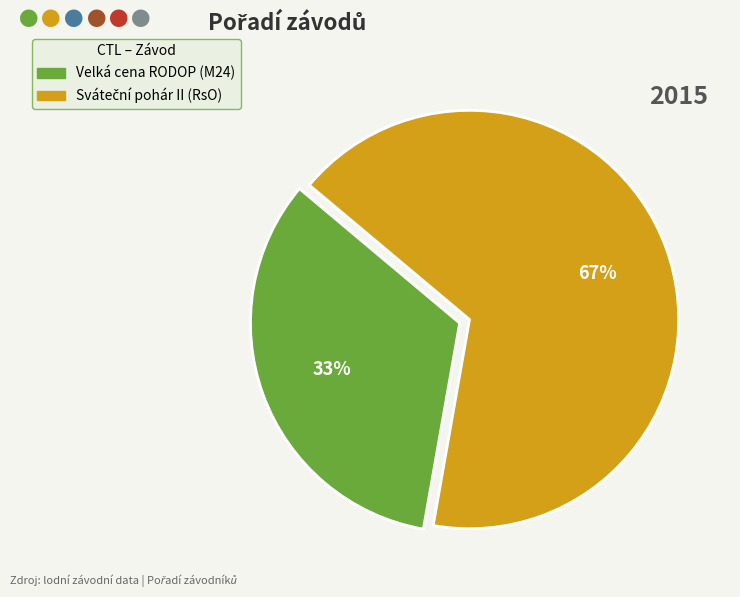

Count the number of slices in the pie.

2